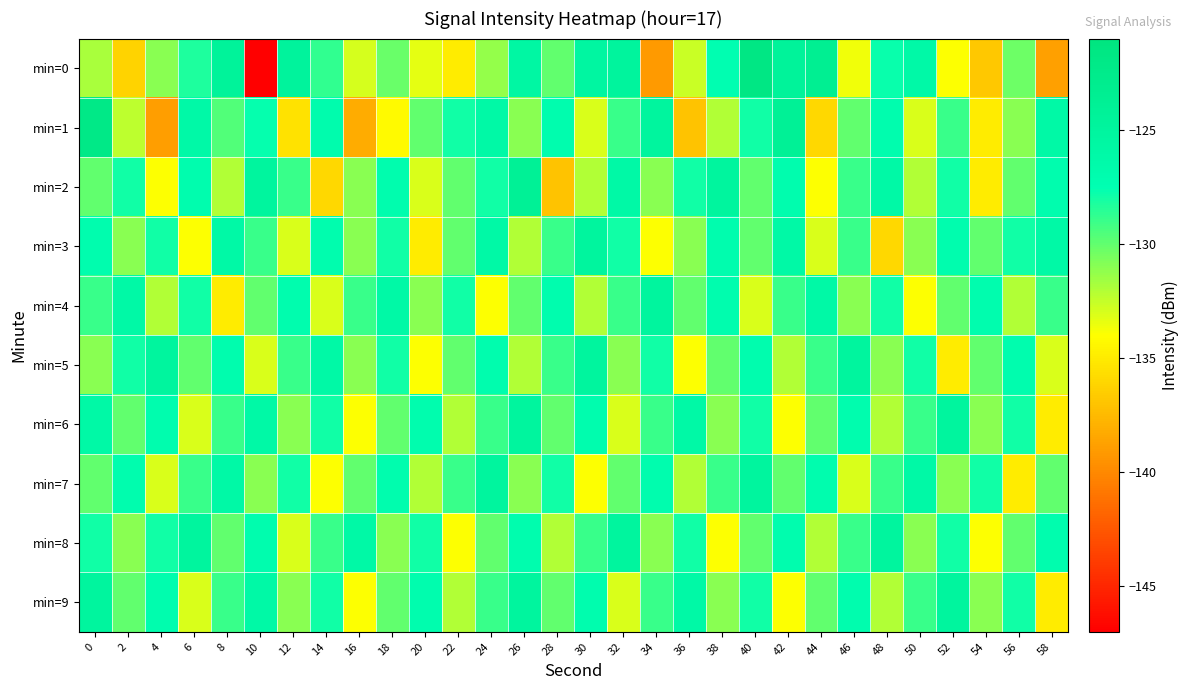

What is the spread (max minus min) of values at 22?

6.9